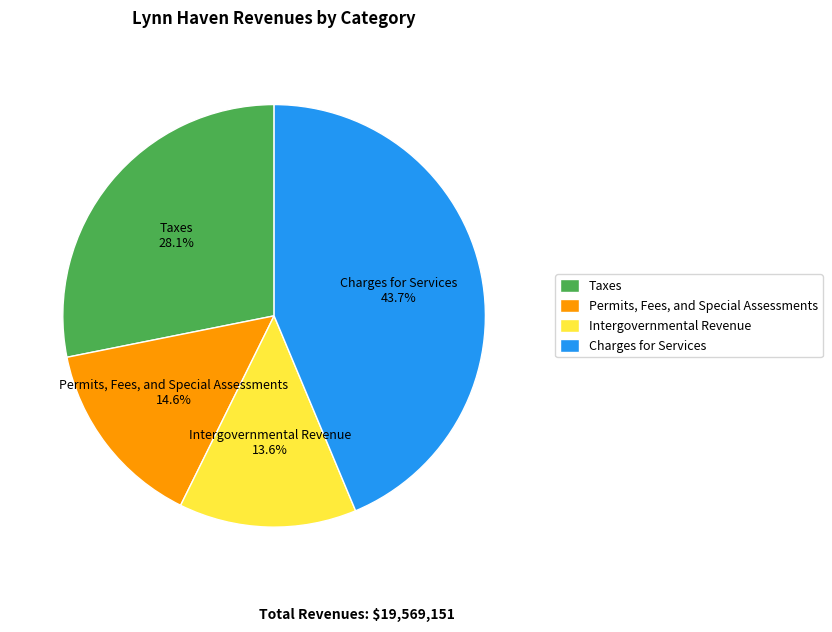

Is it true that Permits, Fees, and Special Assessments is 4% of the pie?

False